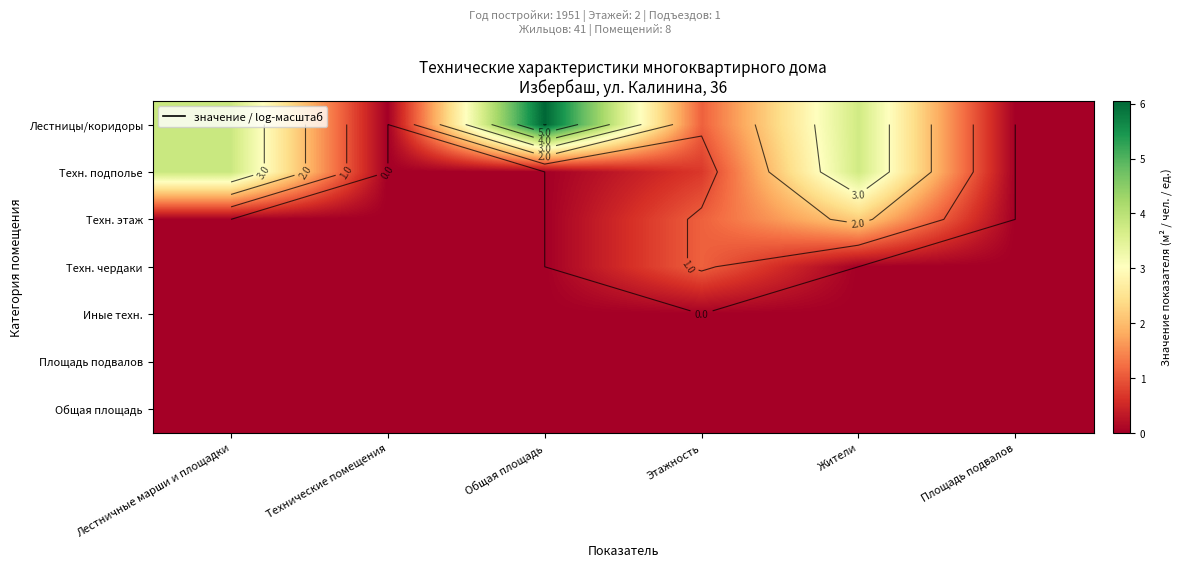

At Жители, list the series in order from largest to smallest.

Лестницы/коридоры, Техн. подполье, Техн. этаж, Техн. чердаки, Иные техн., Площадь подвалов, Общая площадь